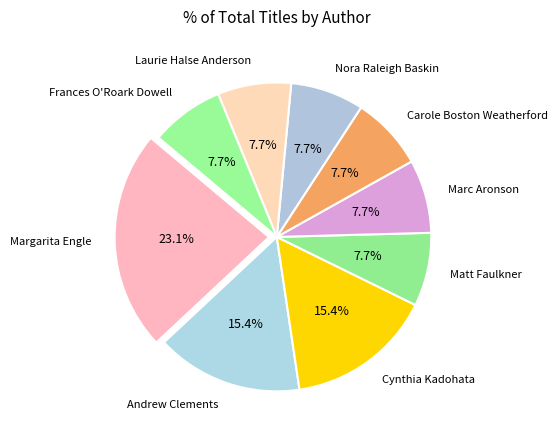

True or false: Frances O'Roark Dowell accounts for 14% of the total.

False